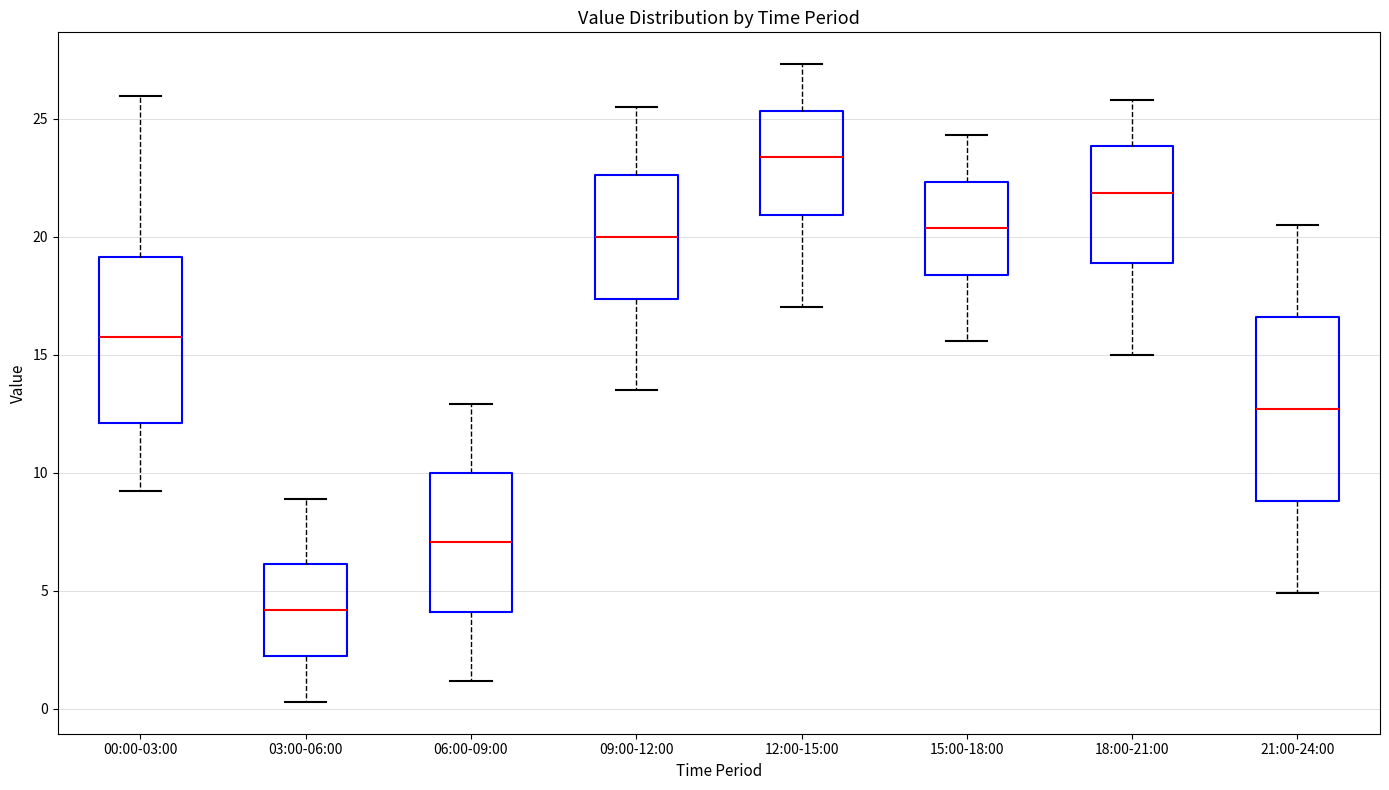

Where is the upper edge of the box for 12:00-15:00 on the y-axis? The values are not printed on the chart, so give them approximately, as read against the axis.

25.5